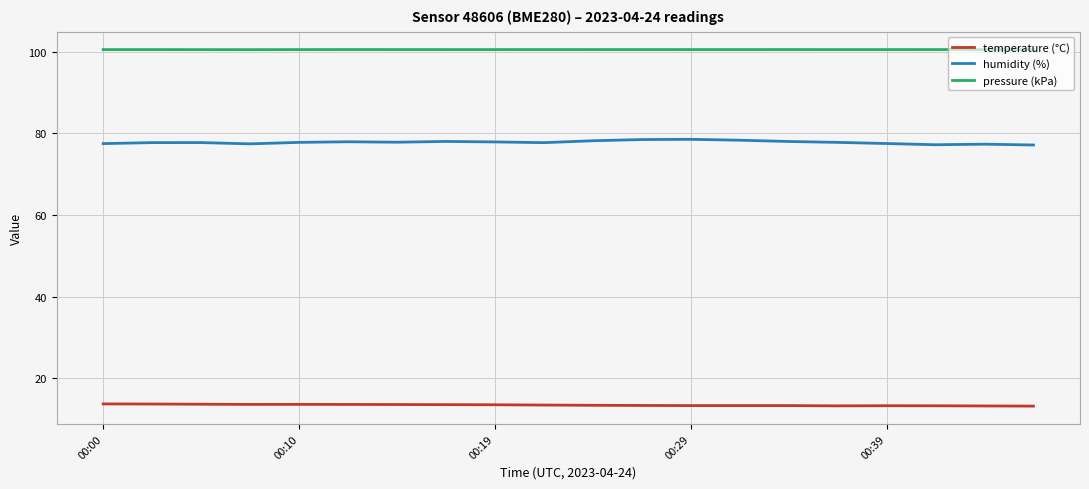

True or false: pressure (kPa) and humidity (%) intersect in this chart.

False